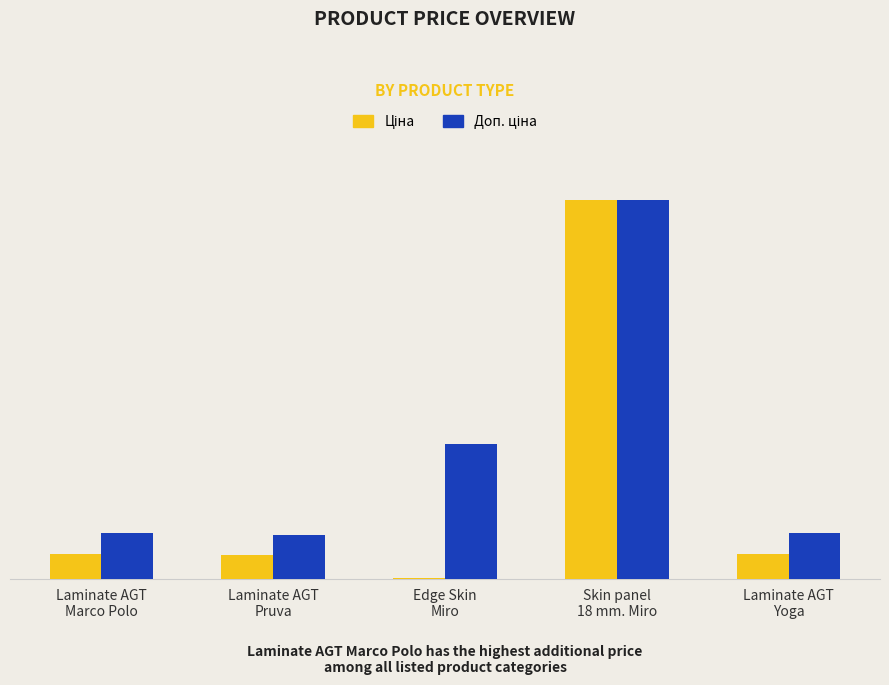

Are the bars grouped side by side (vs. stacked)?

Yes